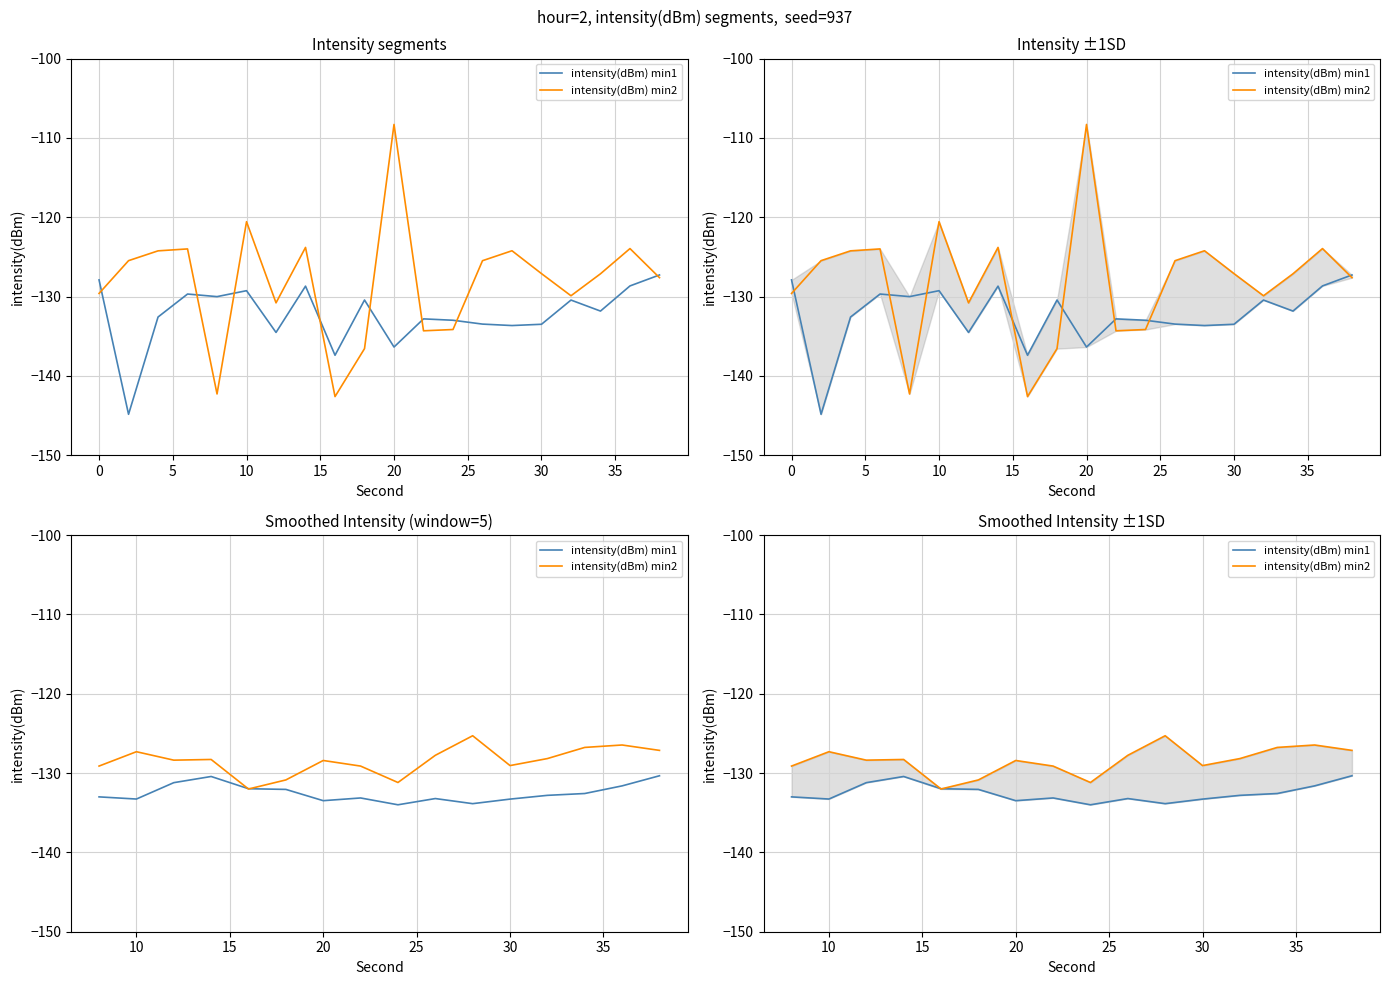

List the series in order of their peak value, highest first.

intensity(dBm) min2, intensity(dBm) min1